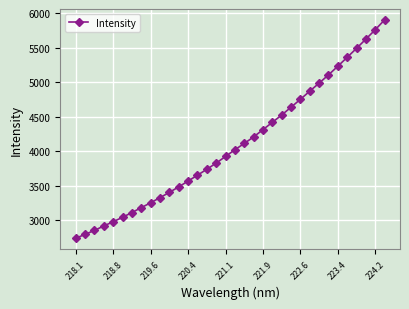

What is the minimum value shown in the chart?

2738.6